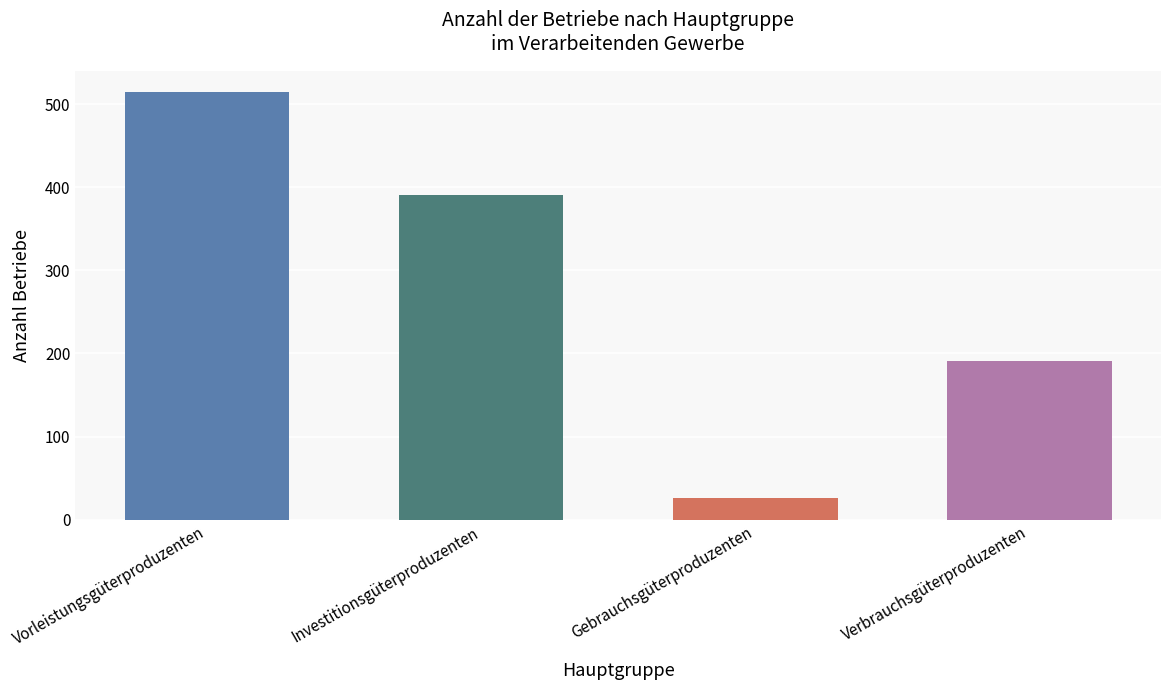

At which category does the chart reach its peak across all series?

Vorleistungsgüterproduzenten